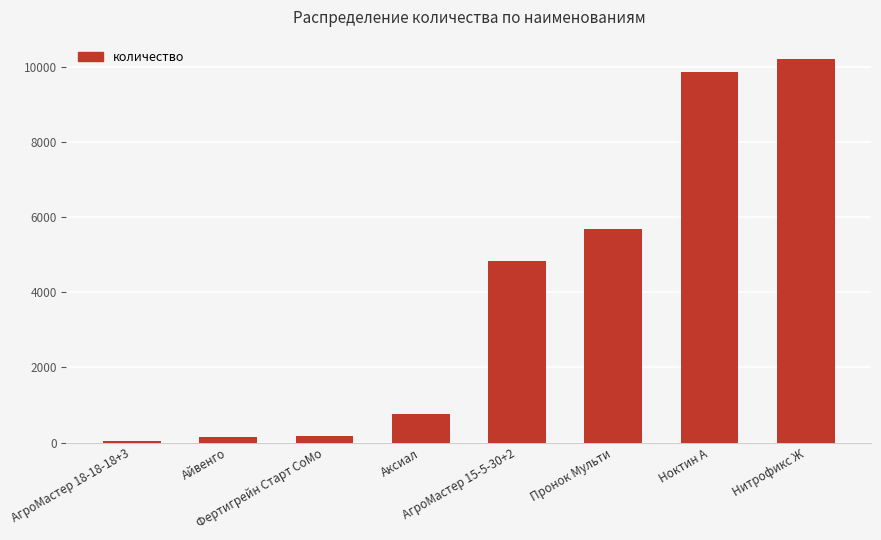

How many categories are shown in the chart?

8